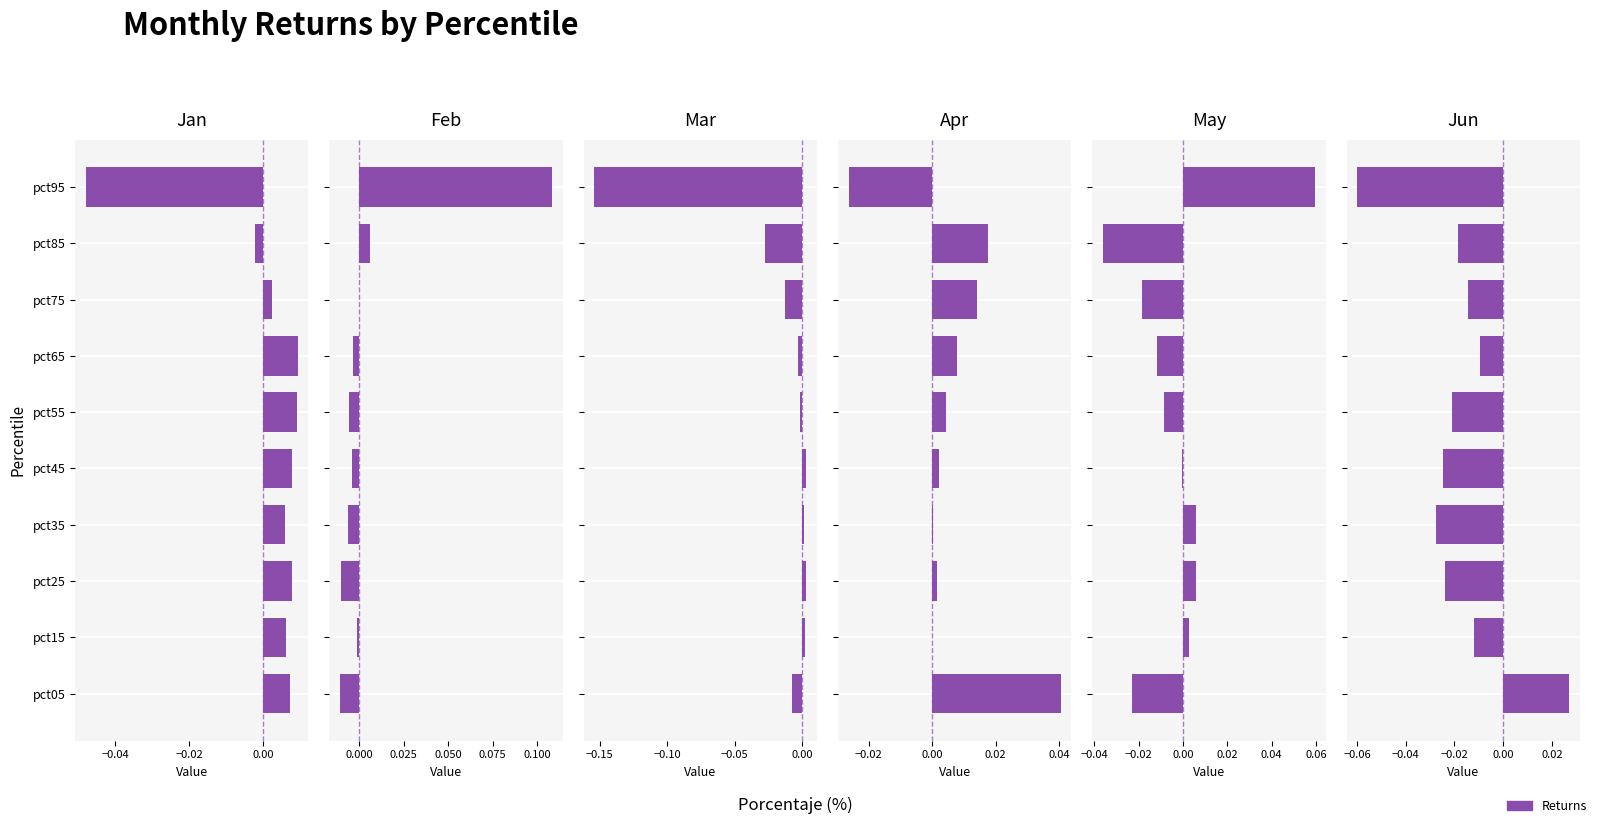

How many values in Jan are below zero?

2